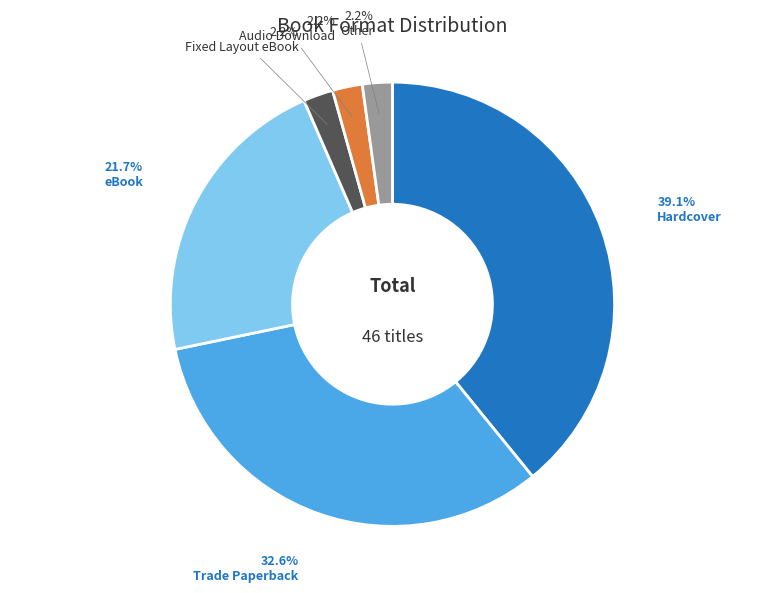

Combined, what portion of the pie is eBook and Trade Paperback?

54.3%